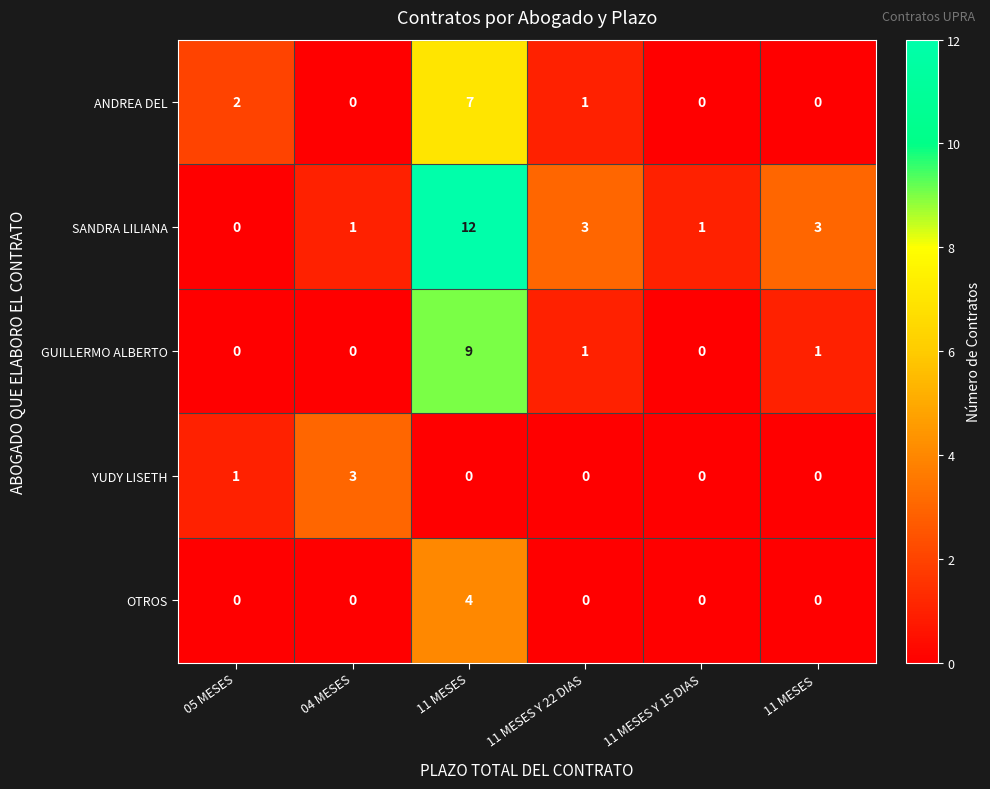

Which label corresponds to the largest value in the chart?

11 MESES